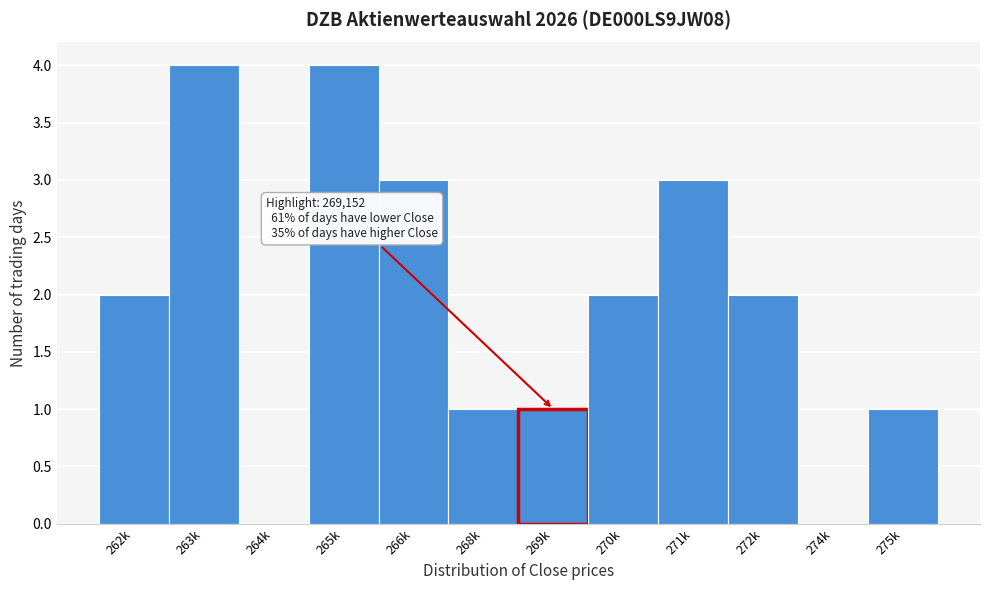

Reading left to right, list all the values displayed in this chart.

262k=2	263k=4	264k=0	265k=4	266k=3	268k=1	269k=1	270k=2	271k=3	272k=2	274k=0	275k=1